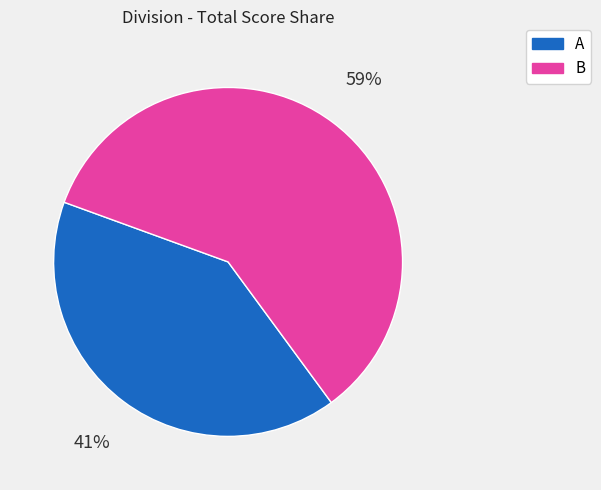

True or false: B accounts for 18% of the total.

False